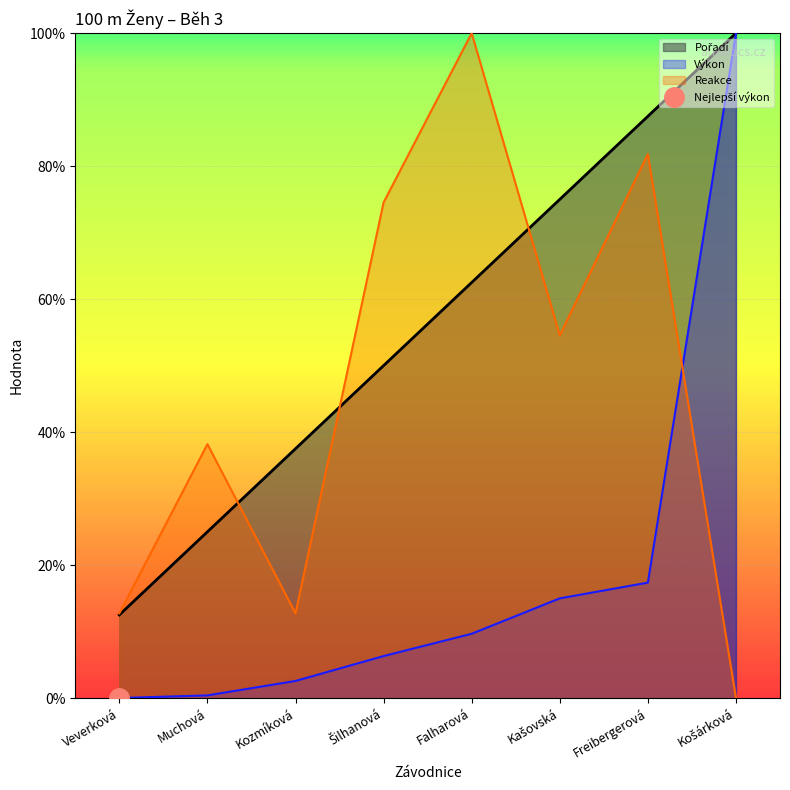

How many lines are shown in the chart?

3